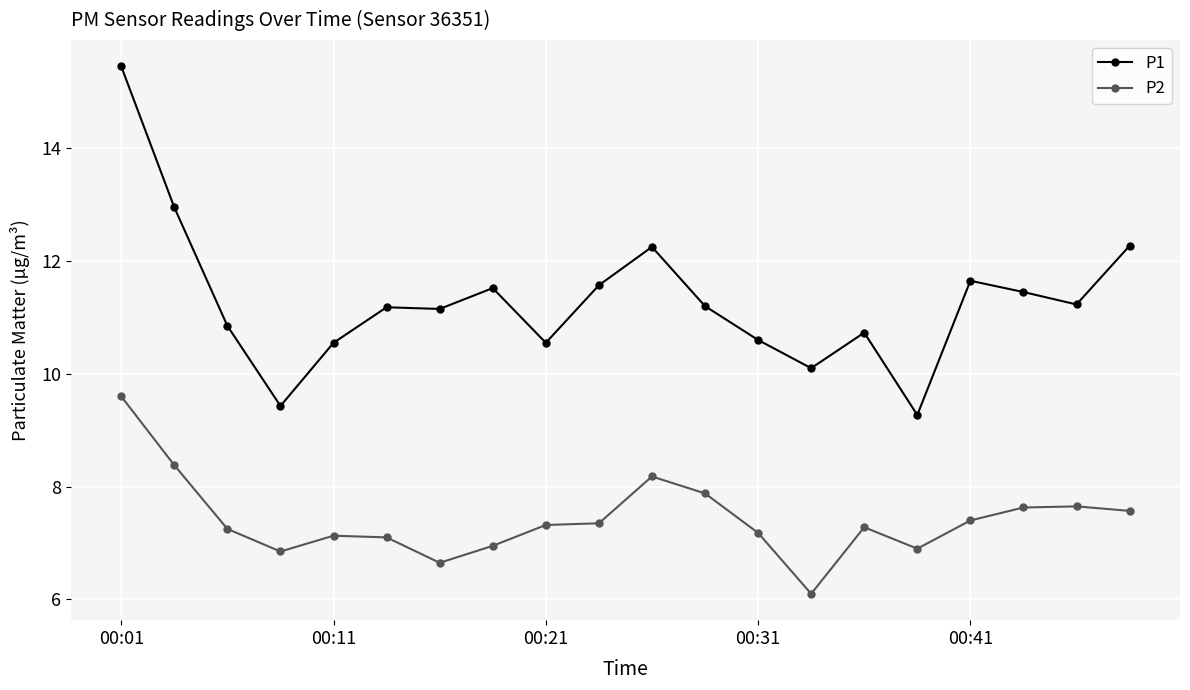

Rank the series by their maximum value, from lowest to highest.

P2, P1